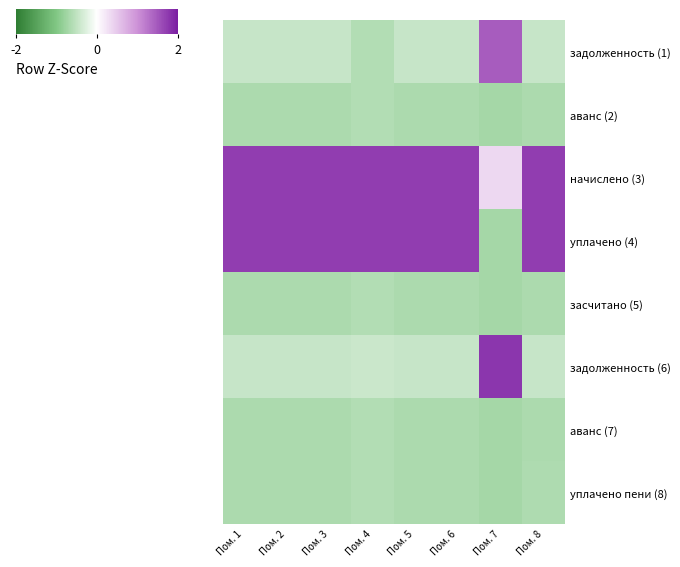

Which series changed the most between Пом. 2 and Пом. 5?

аванс (2)